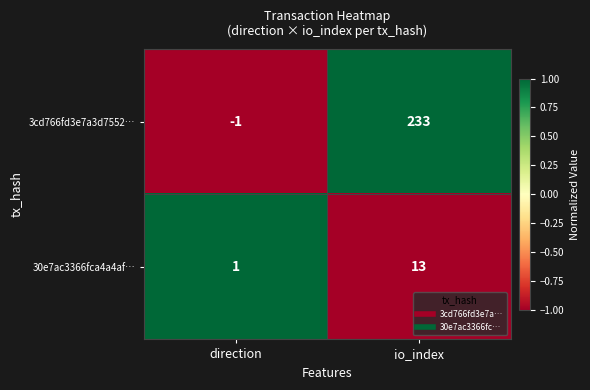

True or false: 3cd766fd3e7a3d7552… has a value of 132 at io_index.

False